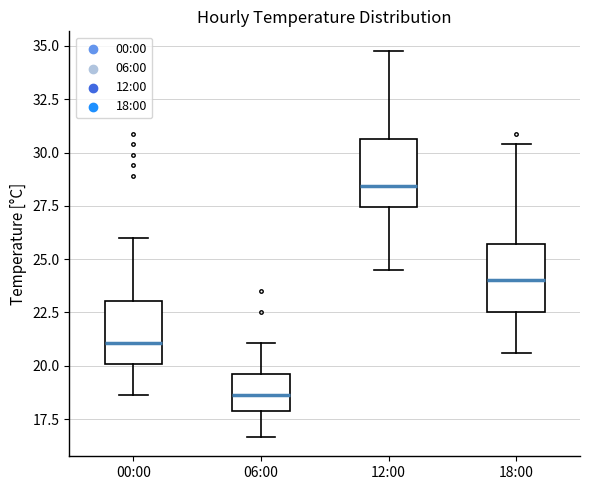

Reading left to right, transcribe this box plot: for each box, give where its median line is, the range the box spans, and where its two whiskers end, as read against the y-axis. The values are not printed on the chart, so give them approximately, as read against the axis.

00:00: median 21.0, box 20.0 to 23.0, whiskers 18.5 to 26.0
06:00: median 18.5, box 18.0 to 19.5, whiskers 16.5 to 21.0
12:00: median 28.5, box 27.5 to 30.5, whiskers 24.5 to 35.0
18:00: median 24.0, box 22.5 to 25.5, whiskers 20.5 to 30.5